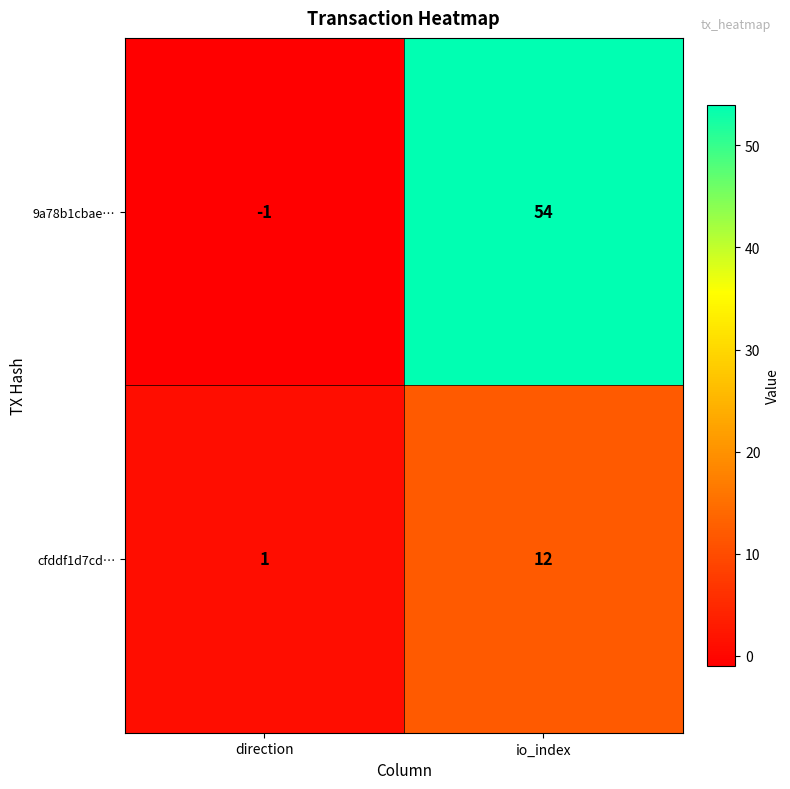

At which category does the chart reach its minimum across all series?

direction